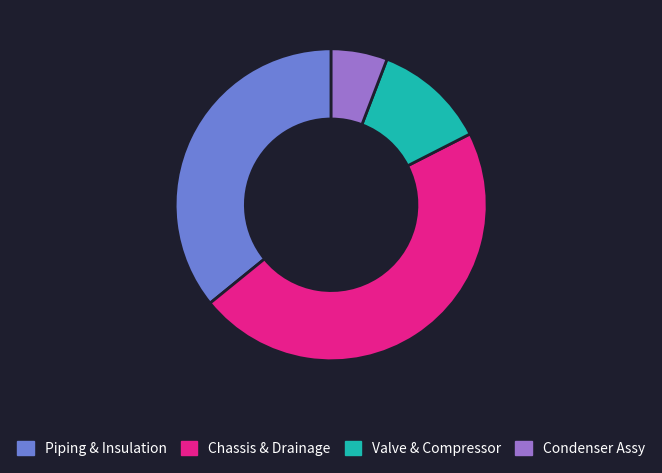

Which category has the biggest portion of the pie?

Chassis & Drainage